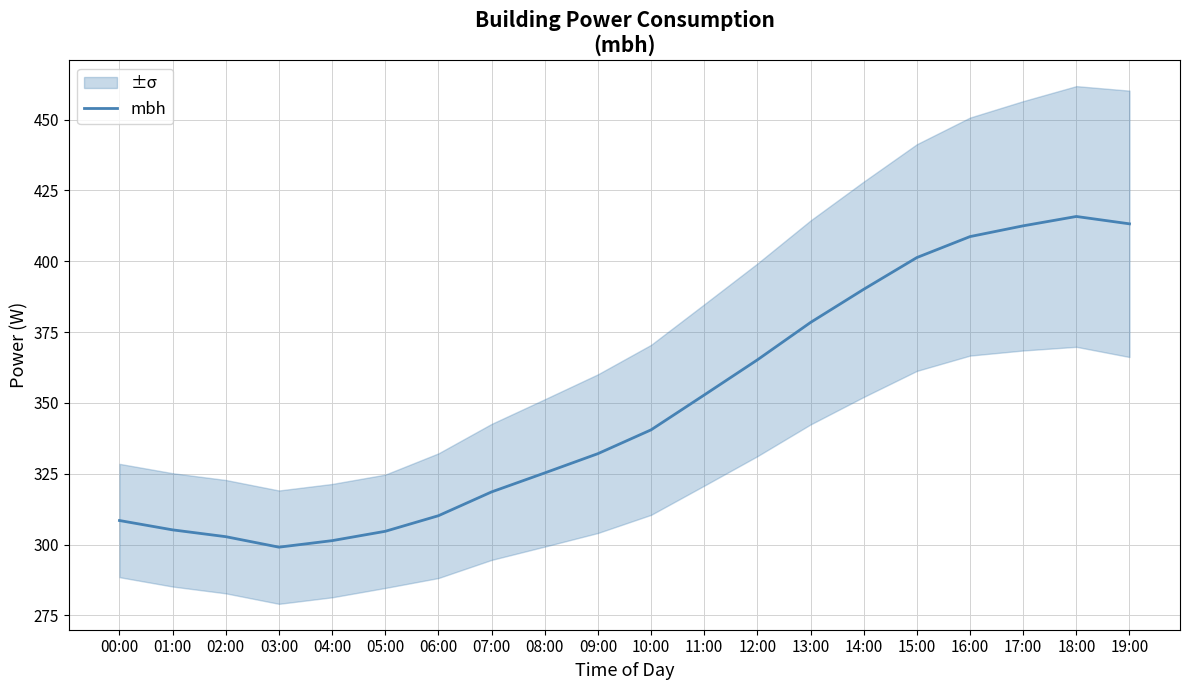

What is the change in value from 03:00 to 05:00?

+5.6